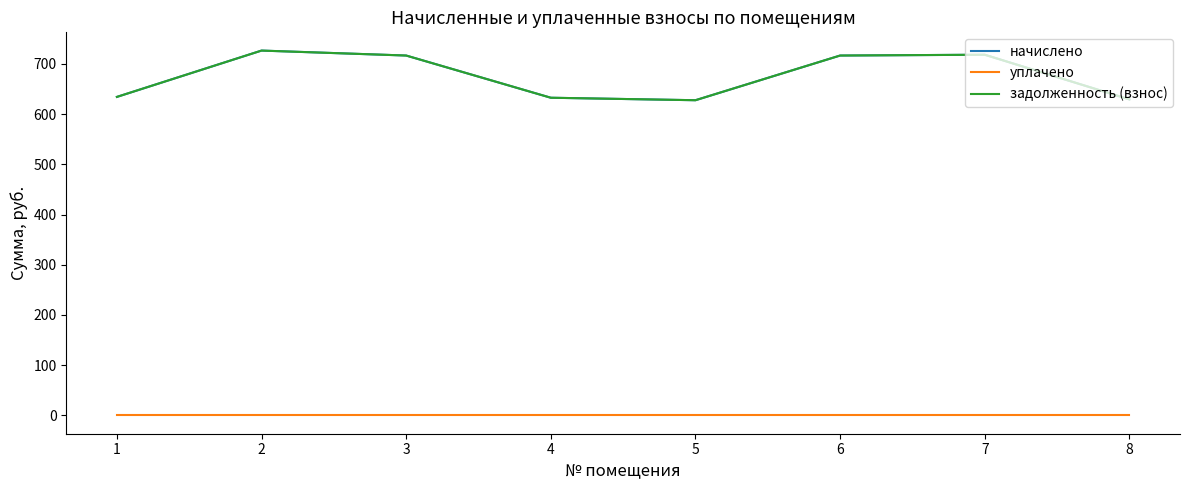

At which label does уплачено reach its minimum?

1